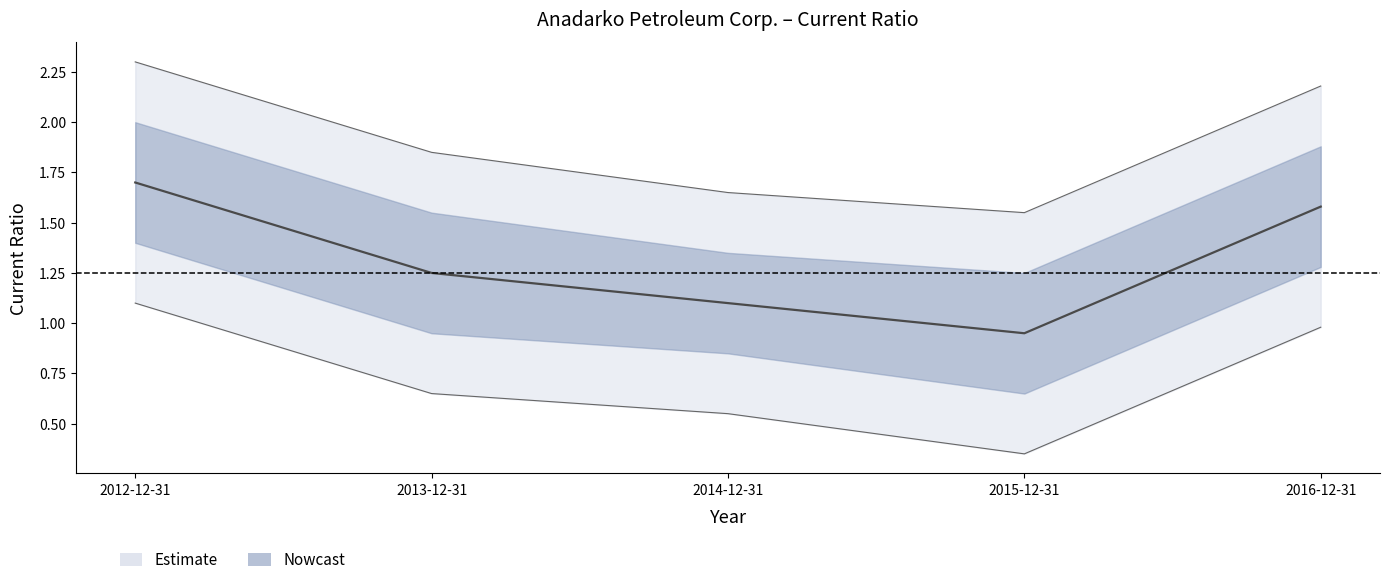

Rank the categories by value from highest to lowest.

2012-12-31, 2016-12-31, 2013-12-31, 2014-12-31, 2015-12-31